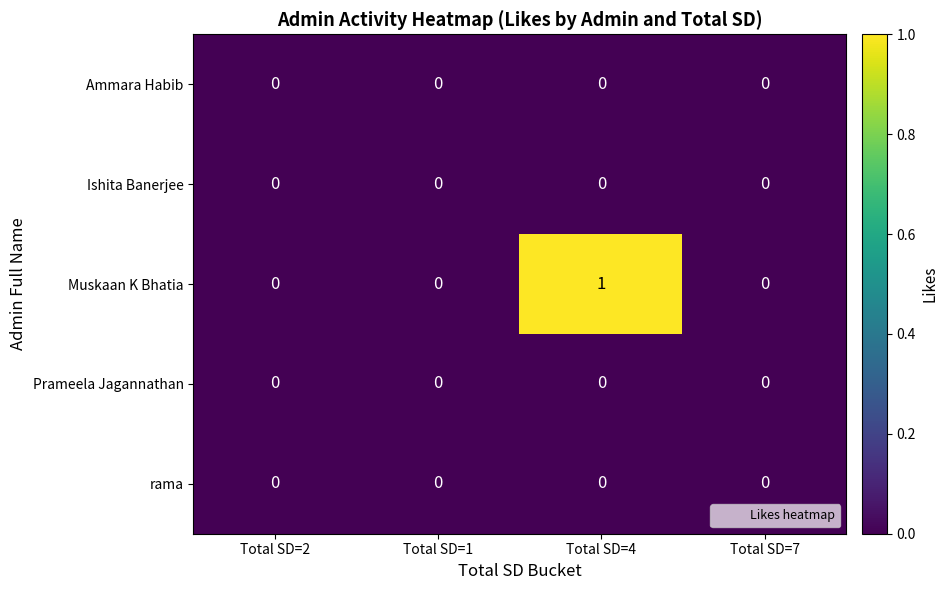

Which series has the largest total across all categories?

Muskaan K Bhatia